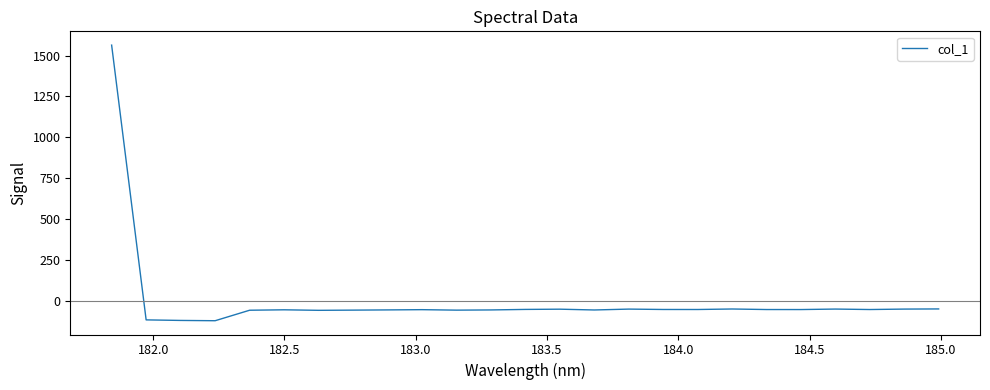

What is the minimum value shown in the chart?

-120.1